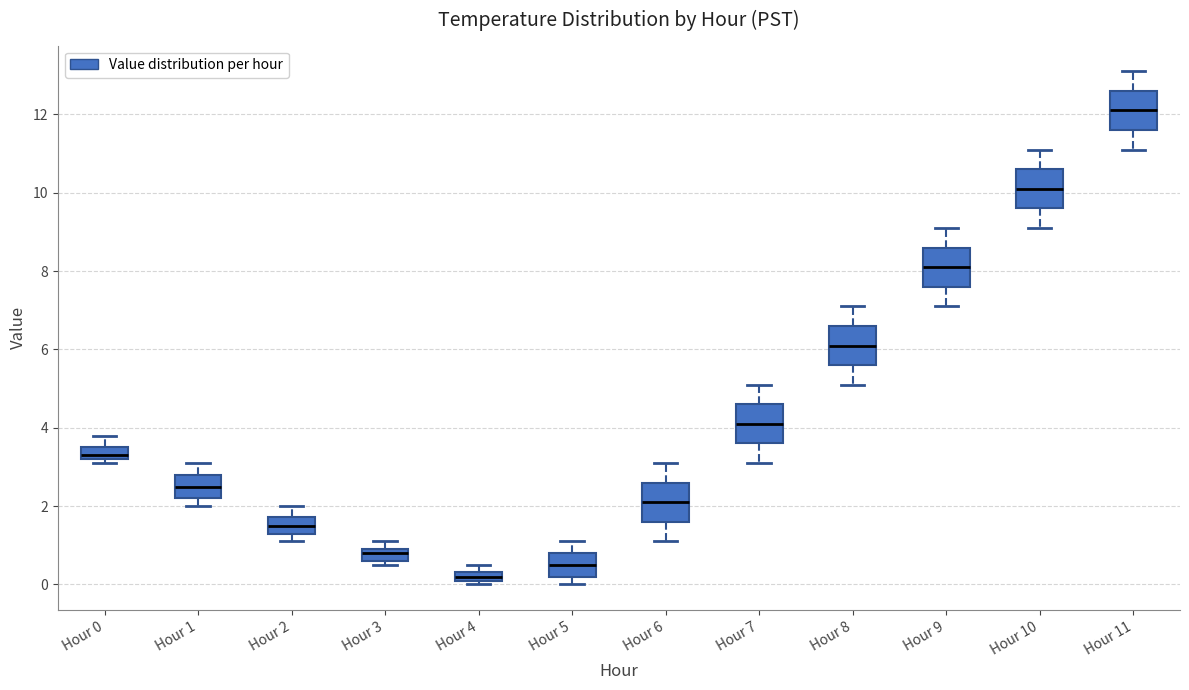

Which box has the lowest median line?

Hour 4